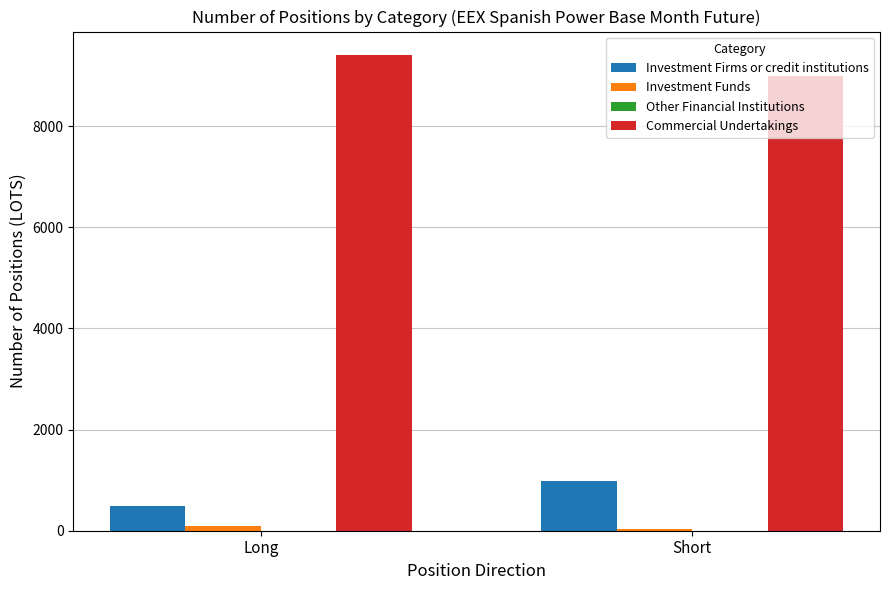

At which category does the chart reach its peak across all series?

Long